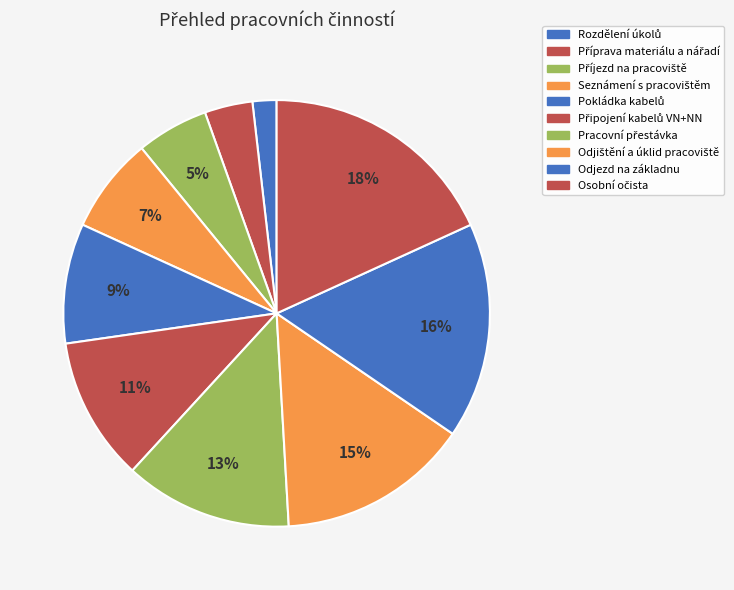

How many slices are in this pie chart?

10